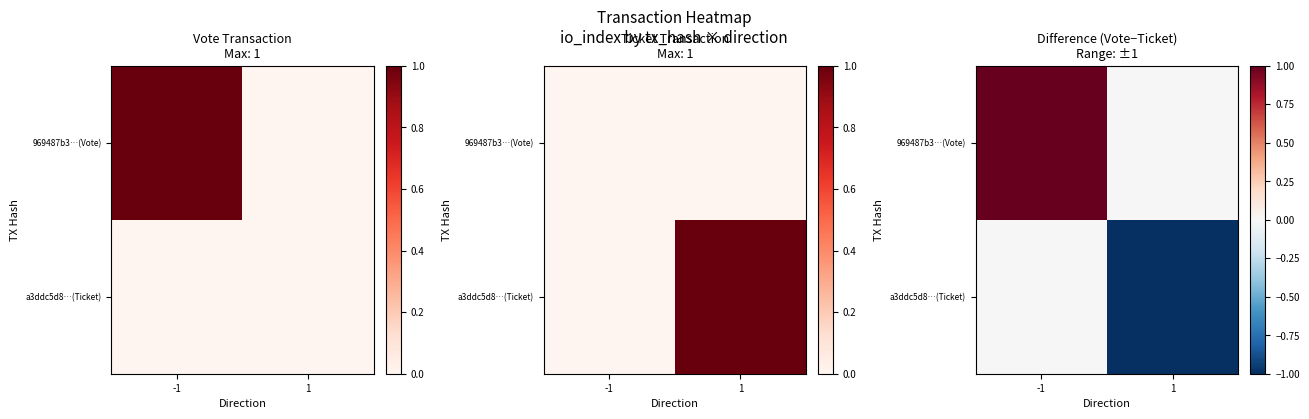

What is the total value across all series at -1?

1